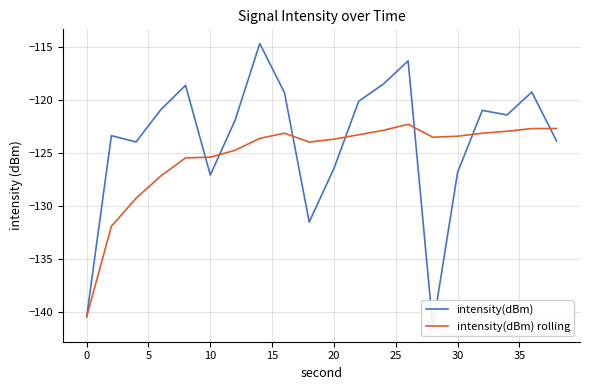

True or false: intensity(dBm) and intensity(dBm) rolling cross at least once.

True